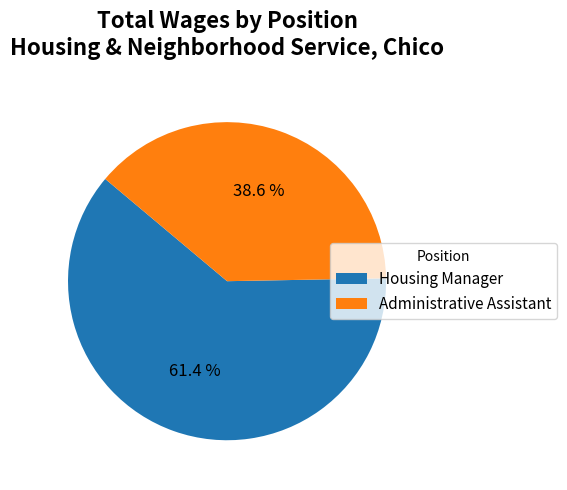

Rank the categories by value from lowest to highest.

Administrative Assistant, Housing Manager